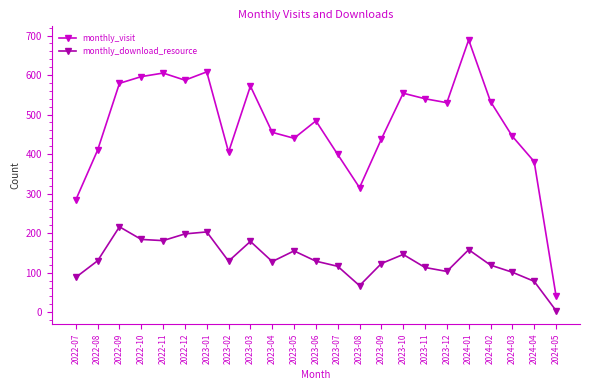

Rank the series at 2024-05 from lowest to highest value.

monthly_download_resource, monthly_visit